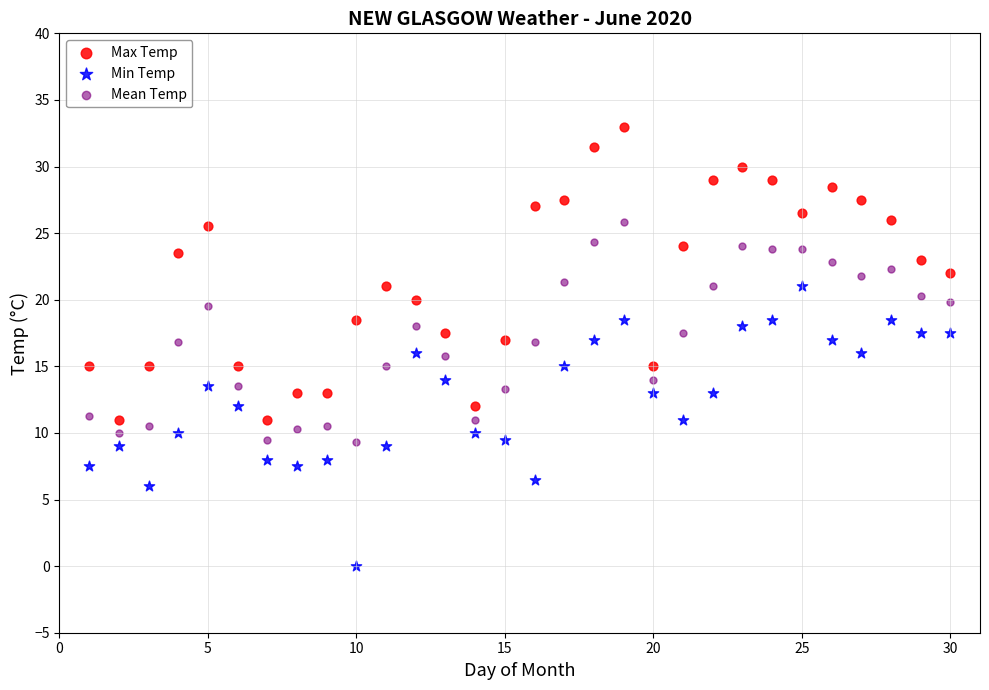

Which series reaches the maximum Y coordinate?

Max Temp